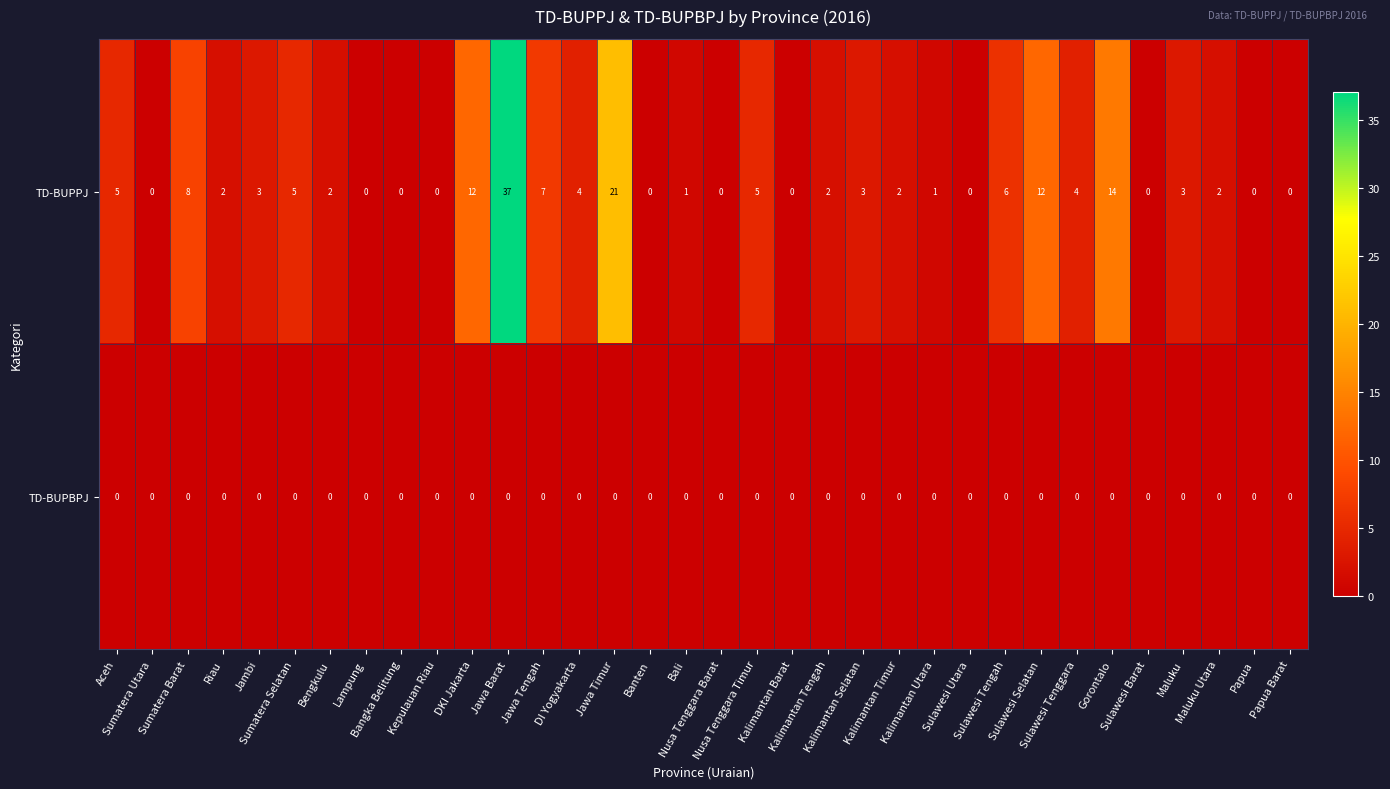

Rank the series by their maximum value, from highest to lowest.

TD-BUPPJ, TD-BUPBPJ